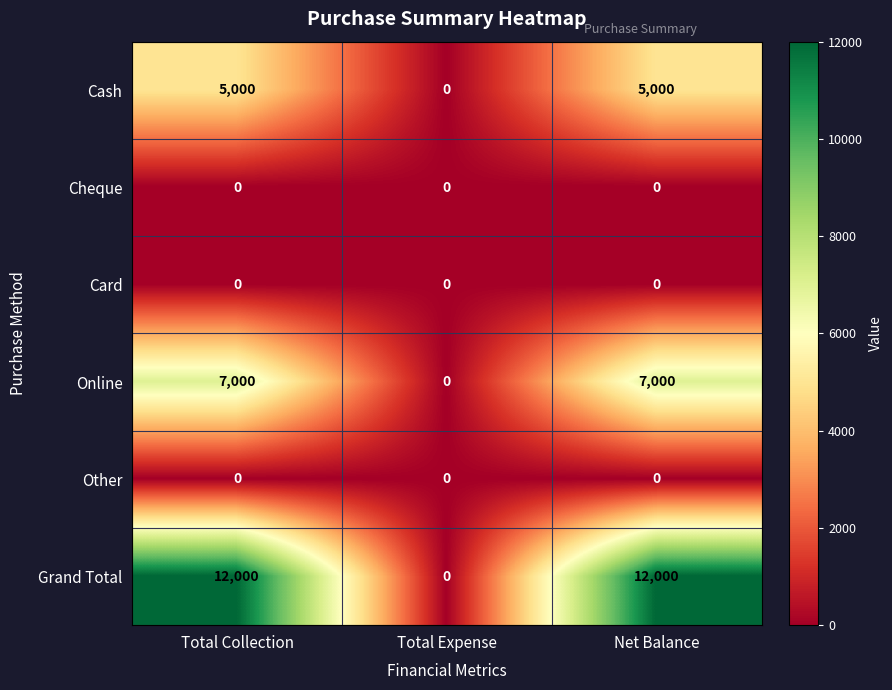

Count the number of categories in the chart.

3